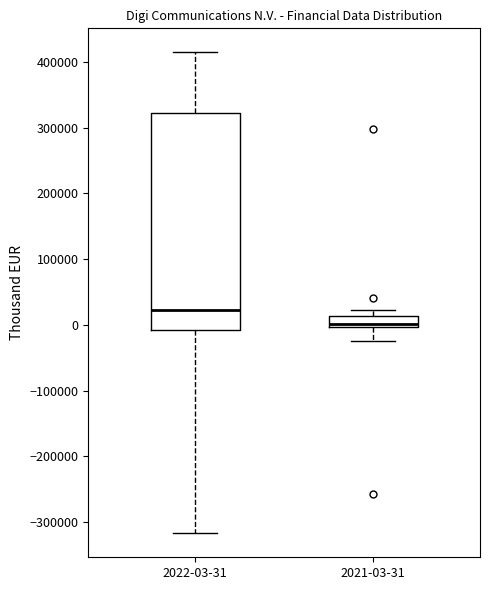

Reading left to right, read every box against the y-axis: the position of its median line, the range the box covers, and the ends of its whiskers. The values are not printed on the chart, so give them approximately, as read against the axis.

2022-03-31: median 20000, box -10000 to 320000, whiskers -320000 to 410000
2021-03-31: median 0 (just above the box's lower edge), box 0 to 10000, whiskers -30000 to 20000